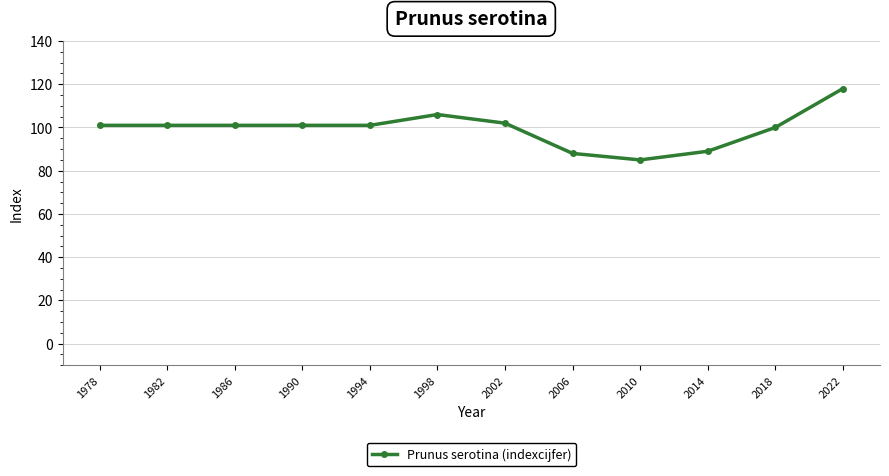

Reading left to right, extract all data points from this chart.

1978=101	1982=101	1986=101	1990=101	1994=101	1998=106	2002=102	2006=88	2010=85	2014=89	2018=100	2022=118